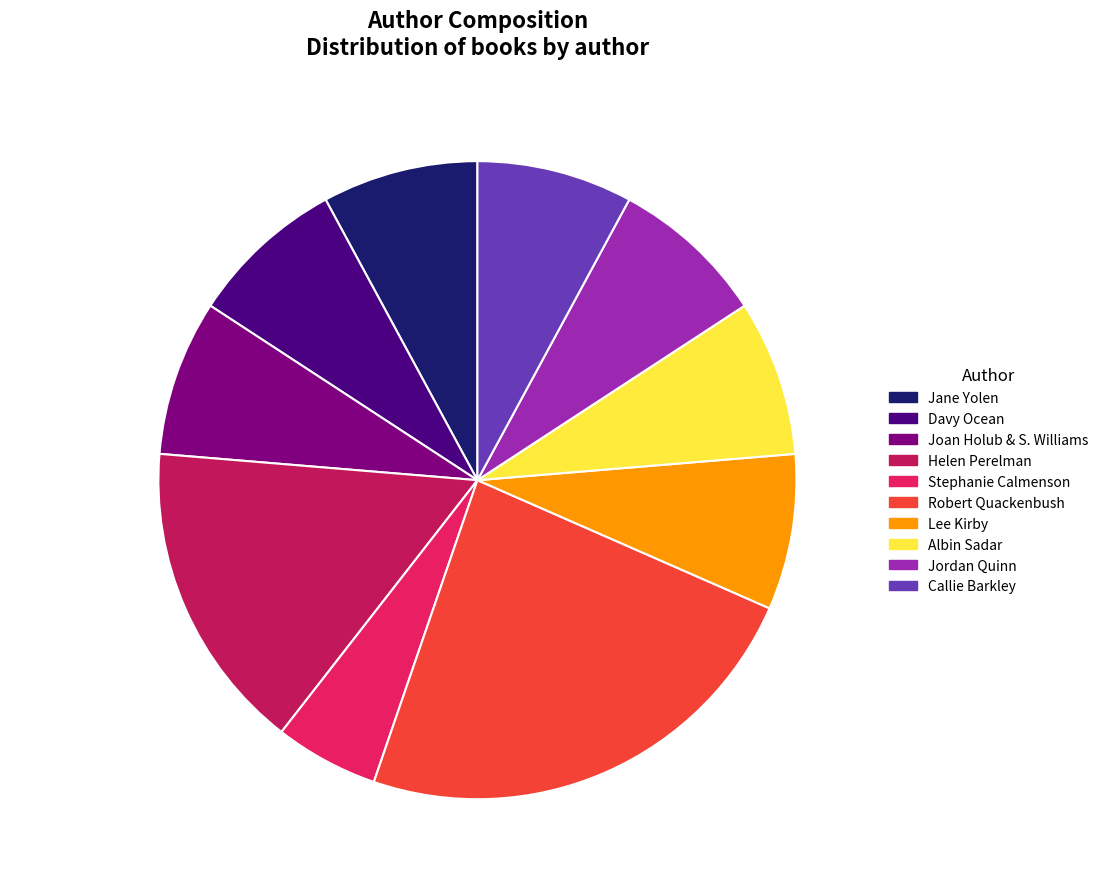

How many slices are in this pie chart?

10